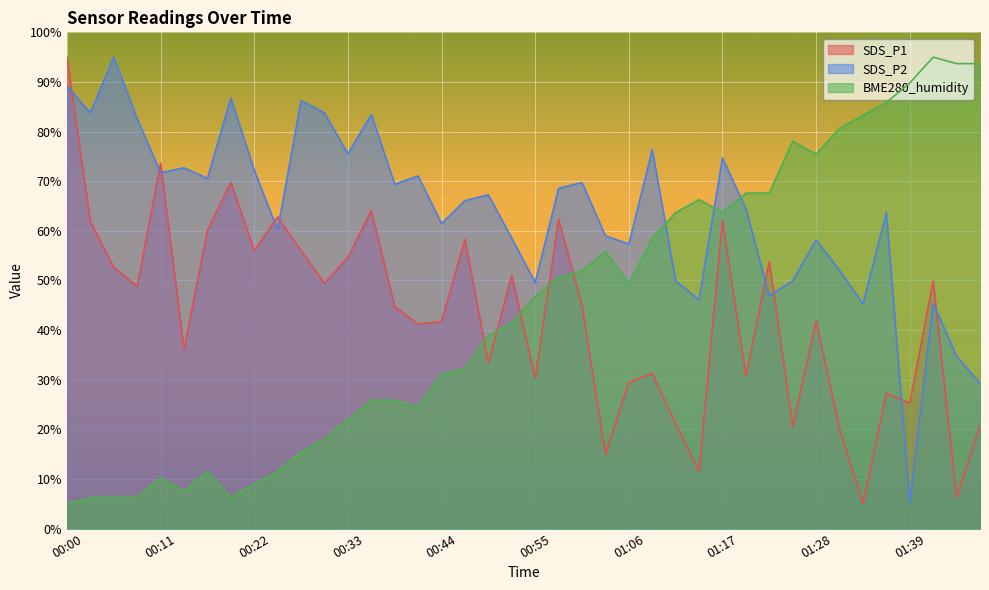

Which series has the largest range (max minus min)?

SDS_P1